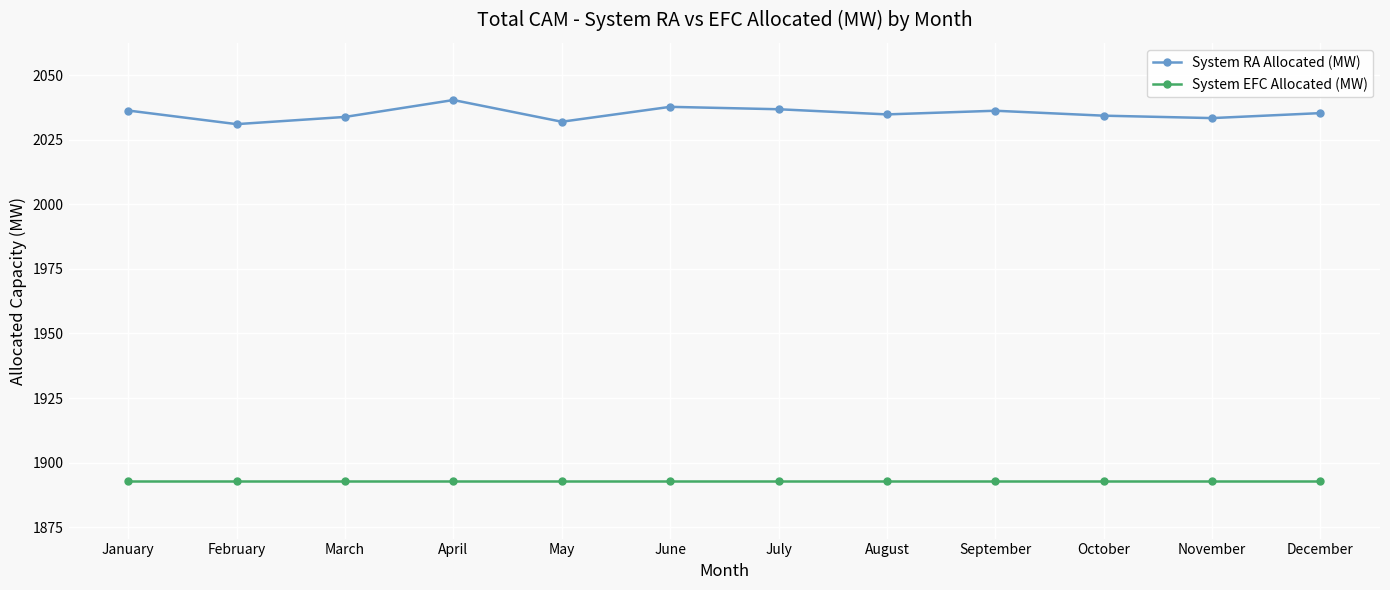

What is the spread (max minus min) of values at November?

140.7